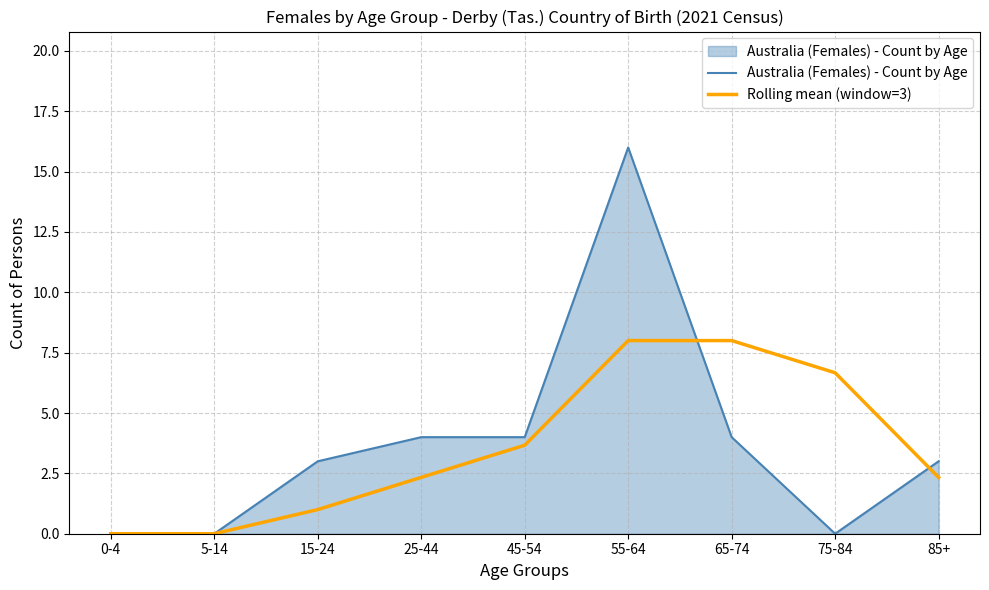

Which series changed the most between 25-44 and 65-74?

Rolling mean (window=3)